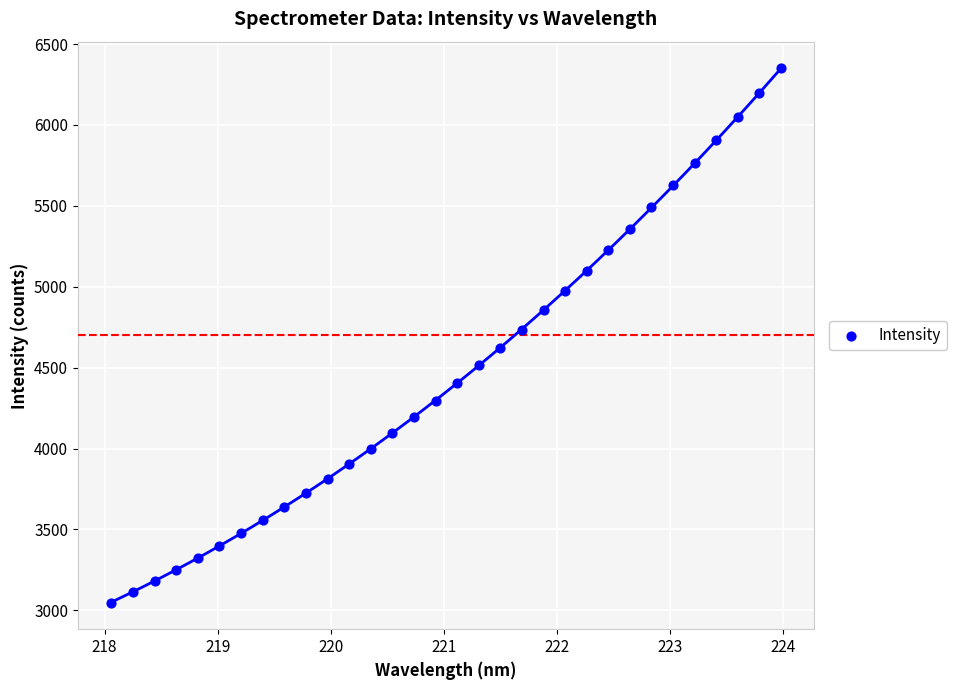

What is the range of Y values (max minus min)?

3301.4